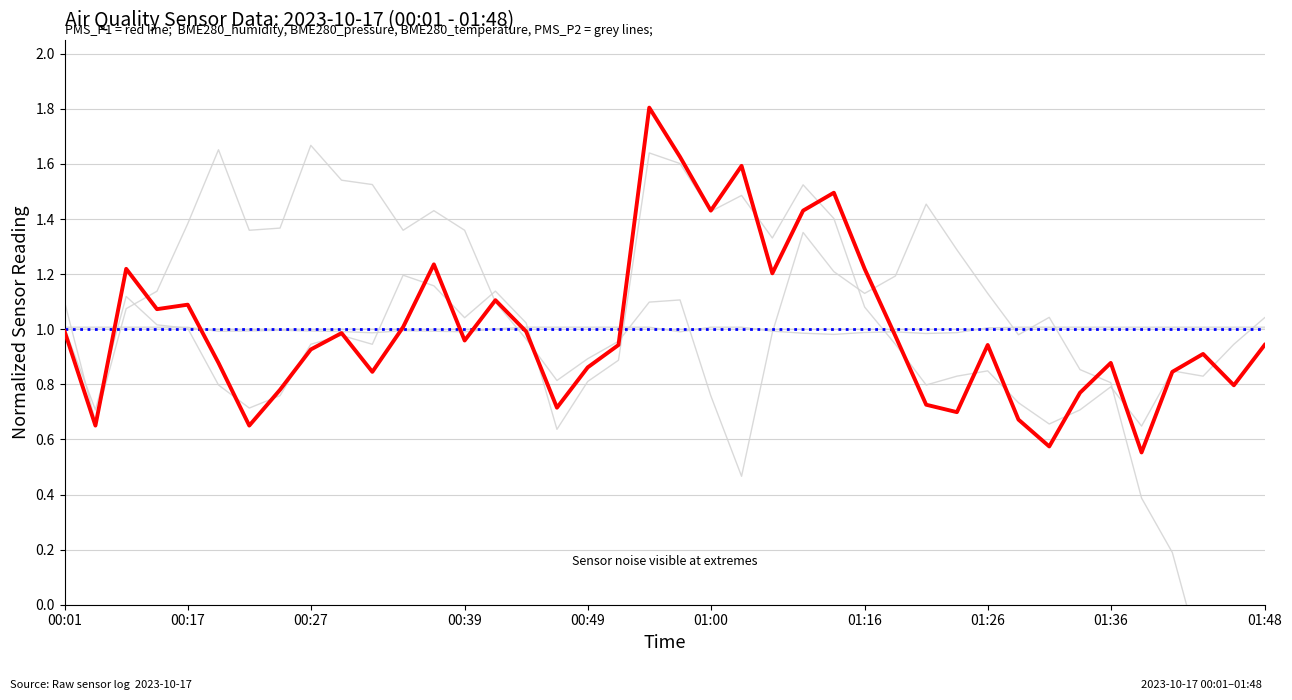

Which series has the largest total across all categories?

BME280_pressure